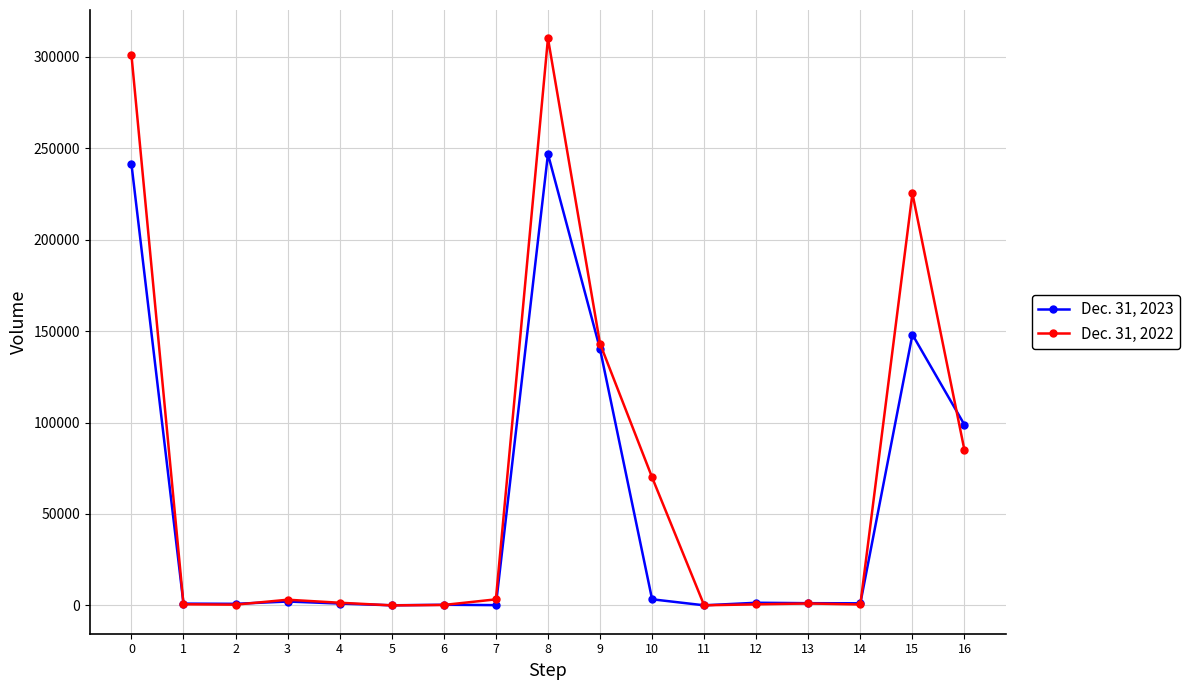

What is the maximum value shown in the chart?

310112